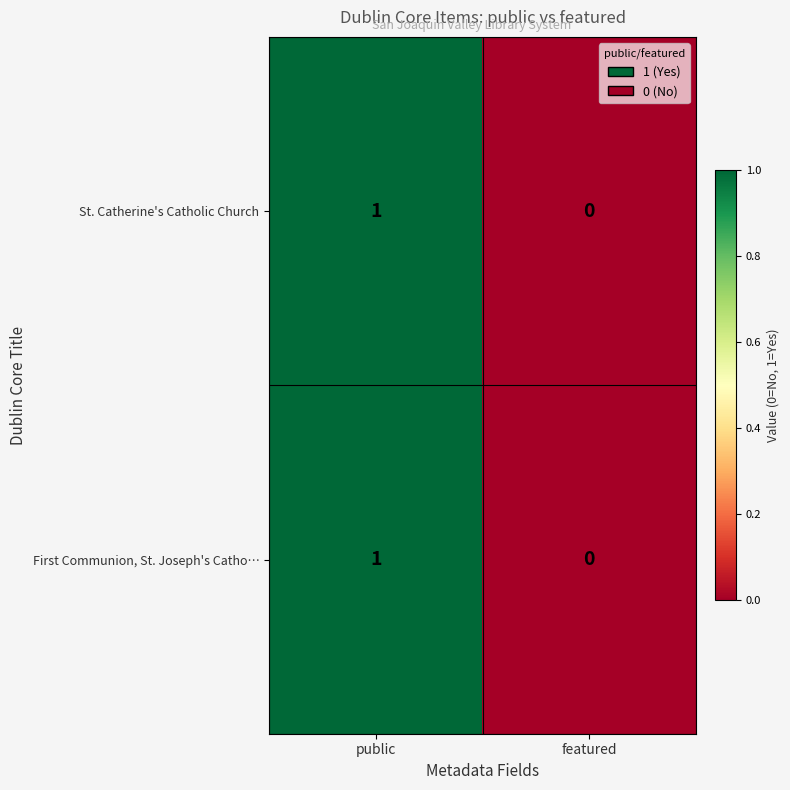

At which category is the sum across all series the highest?

public